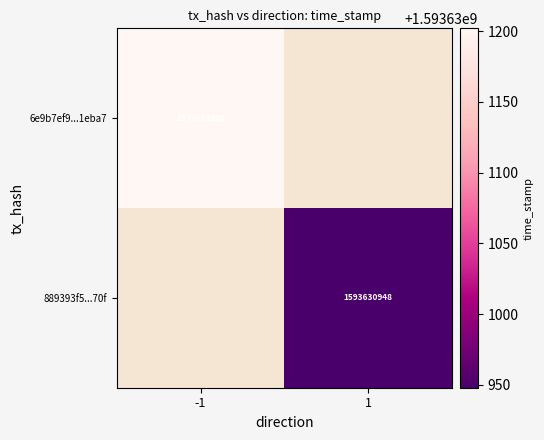

The 6e9b7ef9...1eba7 series shows 1593631202 at -1. True or false?

True